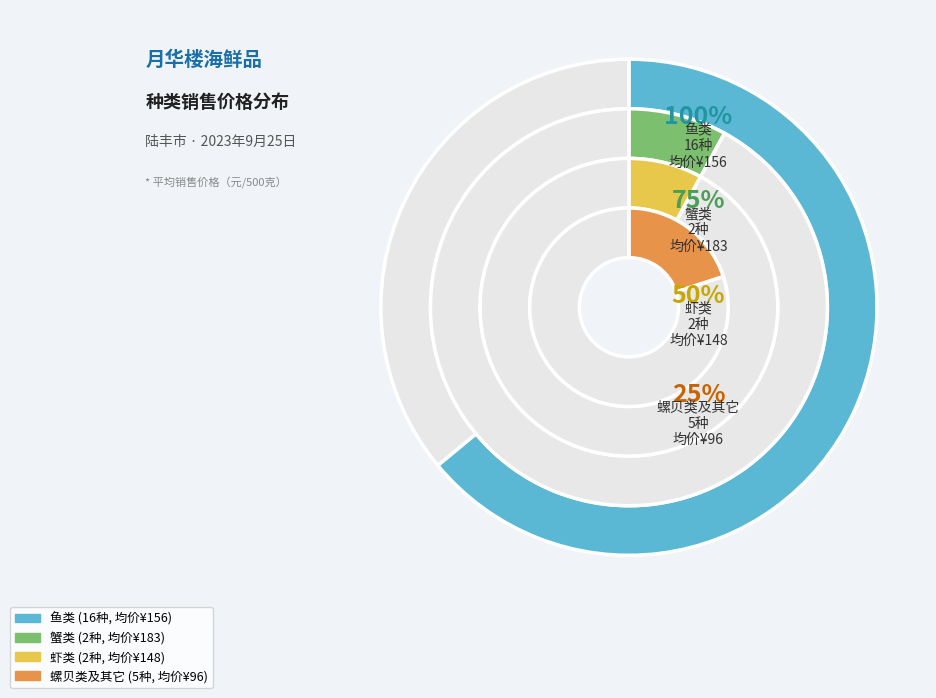

How many slices are in this pie chart?

4